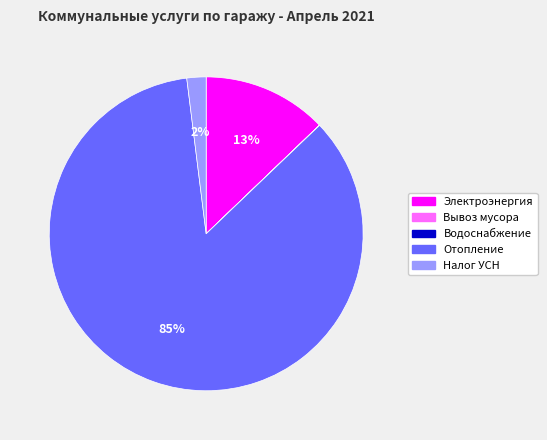

What is the majority slice?

Отопление